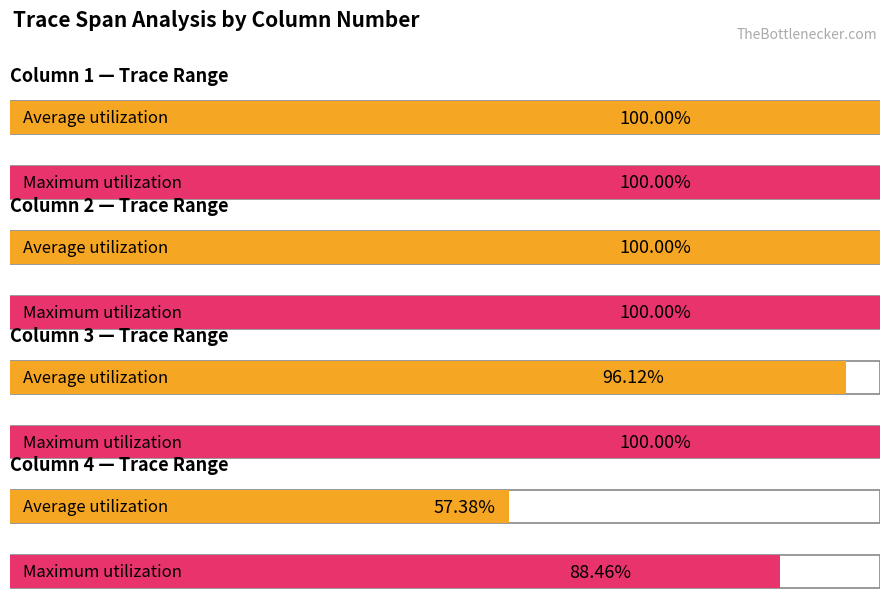

Between Column 3 and Column 2, which is larger?

Column 2